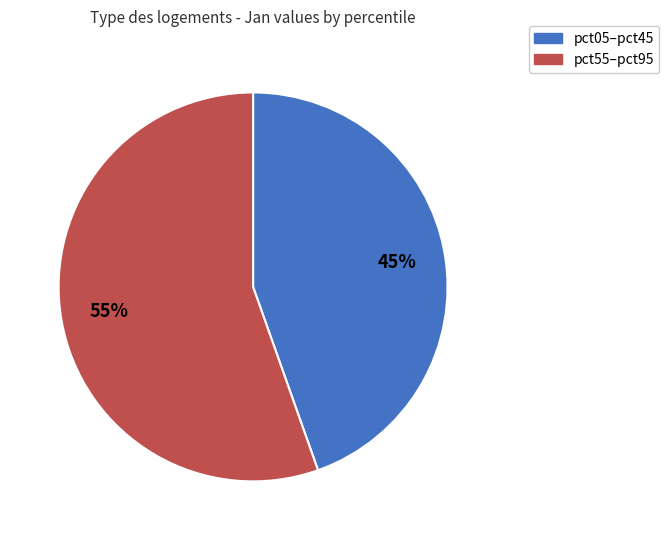

How many slices are in this pie chart?

2